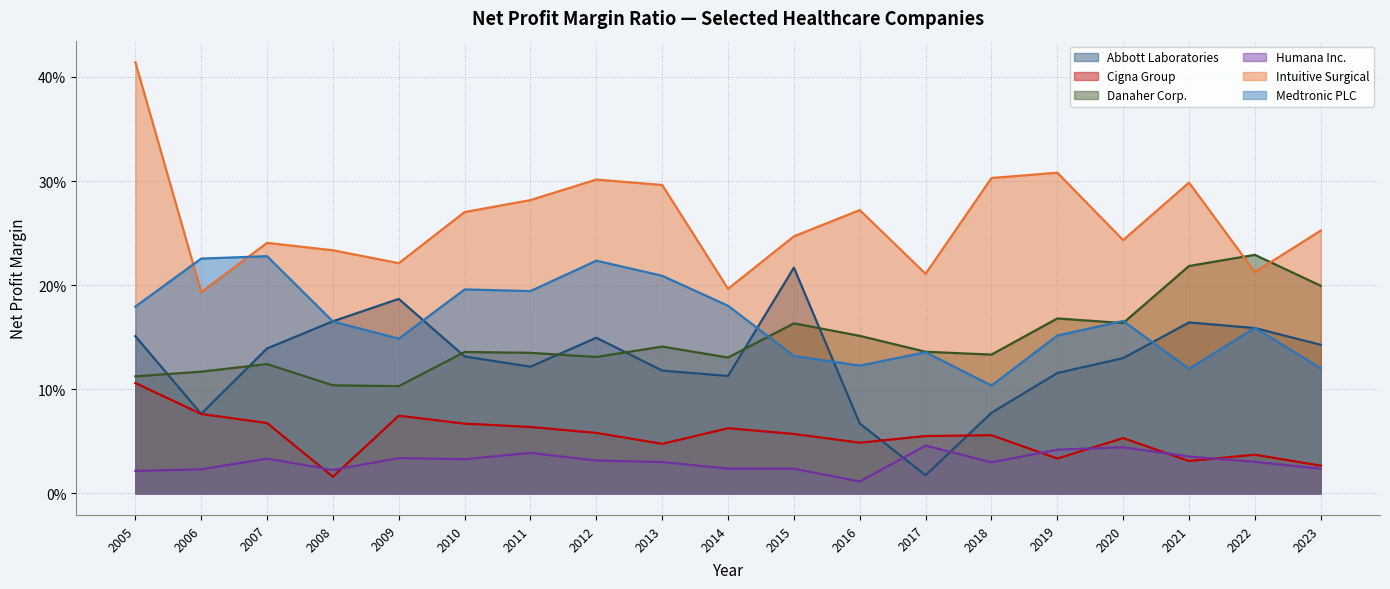

The value of Intuitive Surgical at 2011 is 0.3. True or false?

True